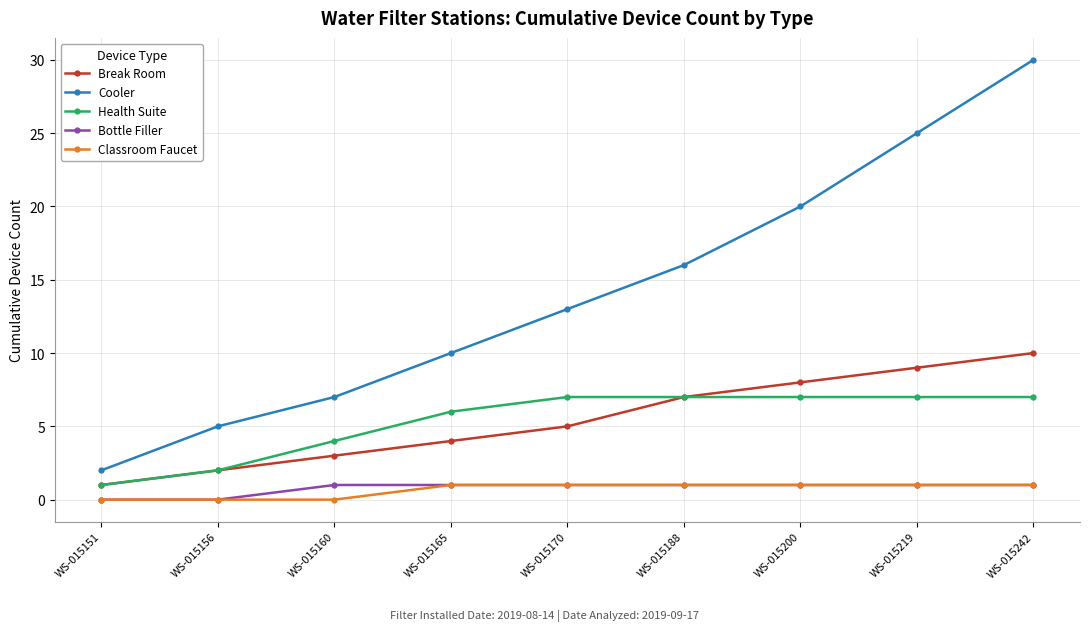

What is the sum of all Classroom Faucet values?

6